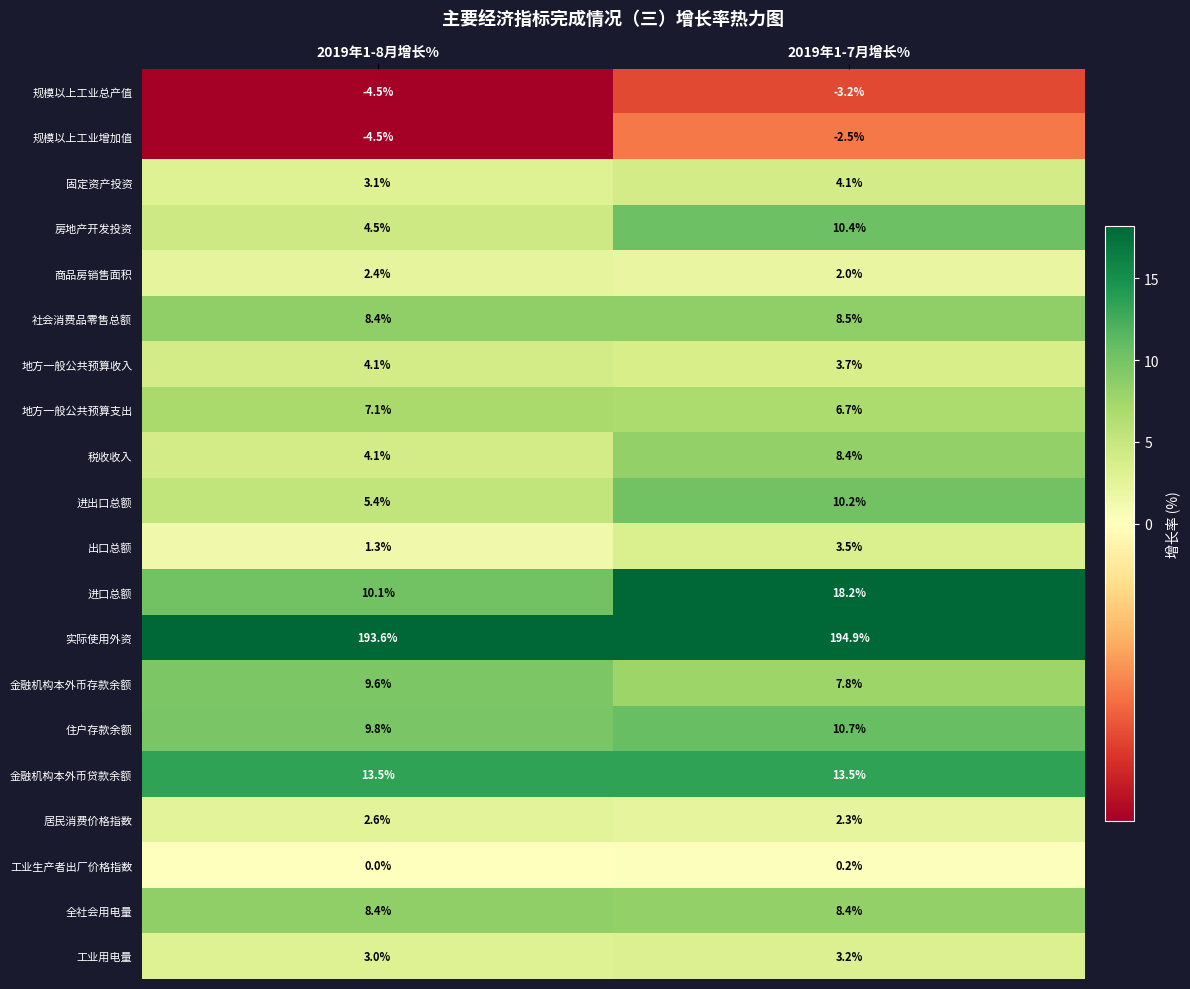

What is the sum of the 金融机构本外币存款余额 values at 2019年1-7月增长% and 2019年1-8月增长%?

17.4